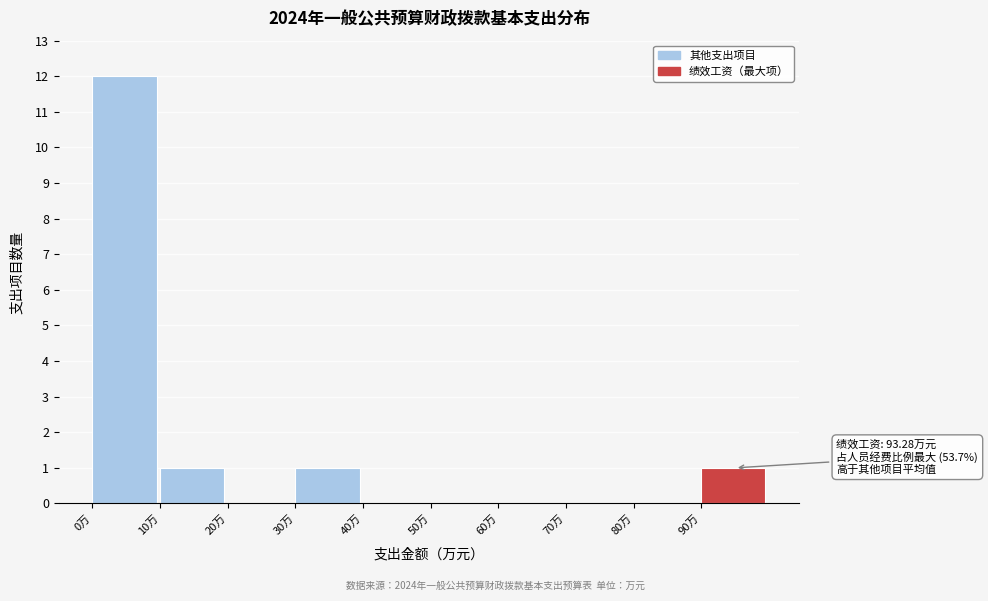

Over which range of the x-axis is the bar tallest?

0 to 10